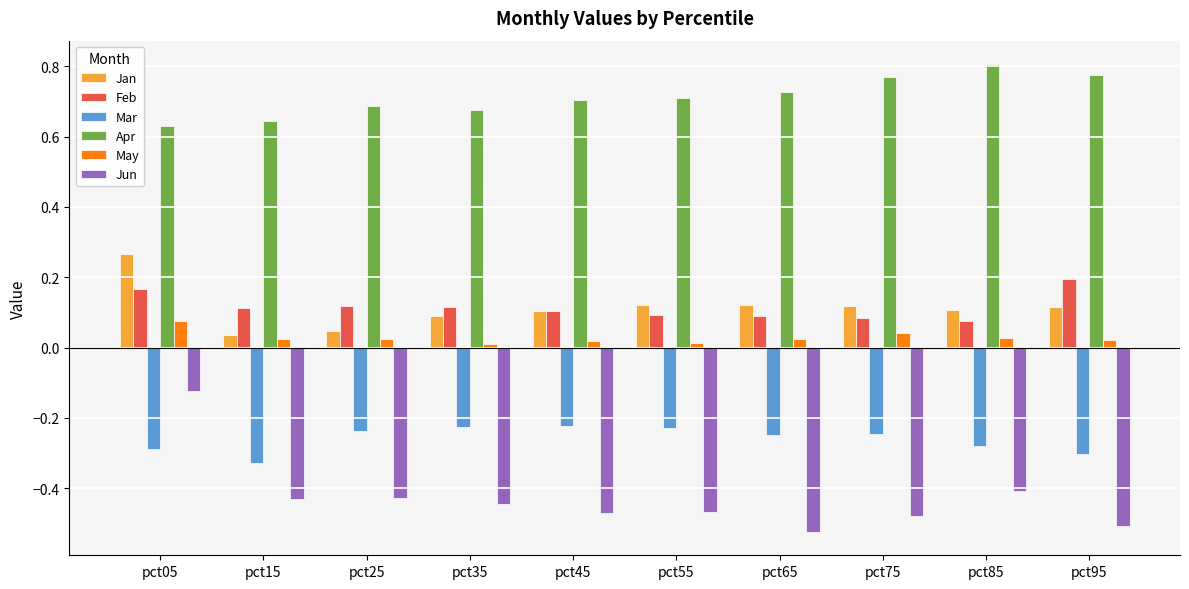

What is the sum of the Jun values at pct05 and pct55?

-0.6